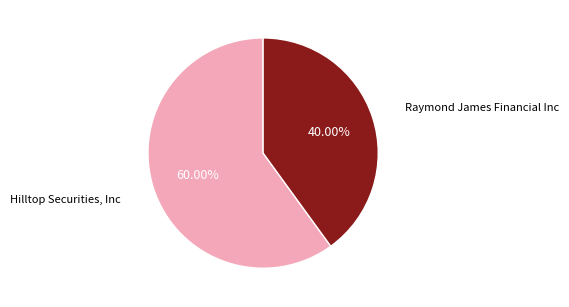

Does any single category account for the majority?

Yes